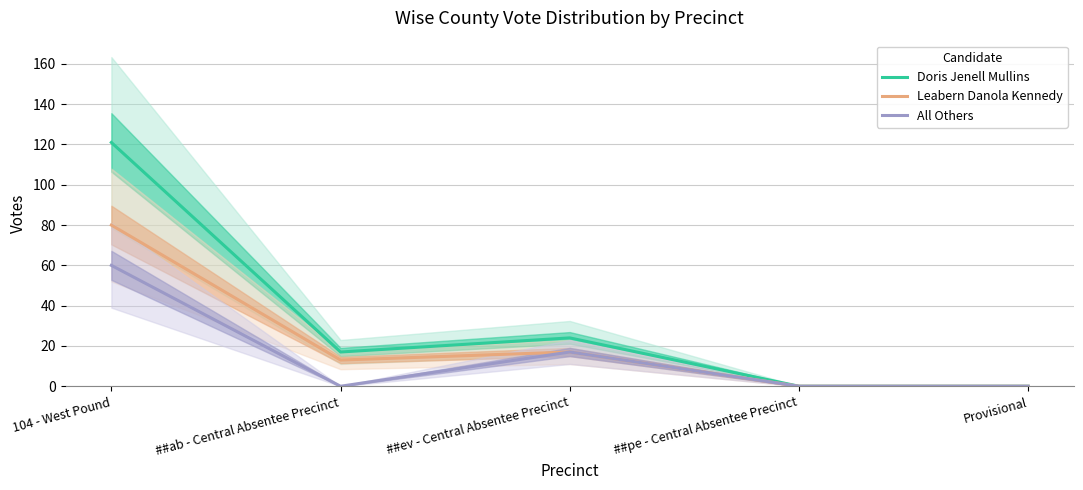

At which category does Doris Jenell Mullins reach its first local peak?

##ev - Central Absentee Precinct